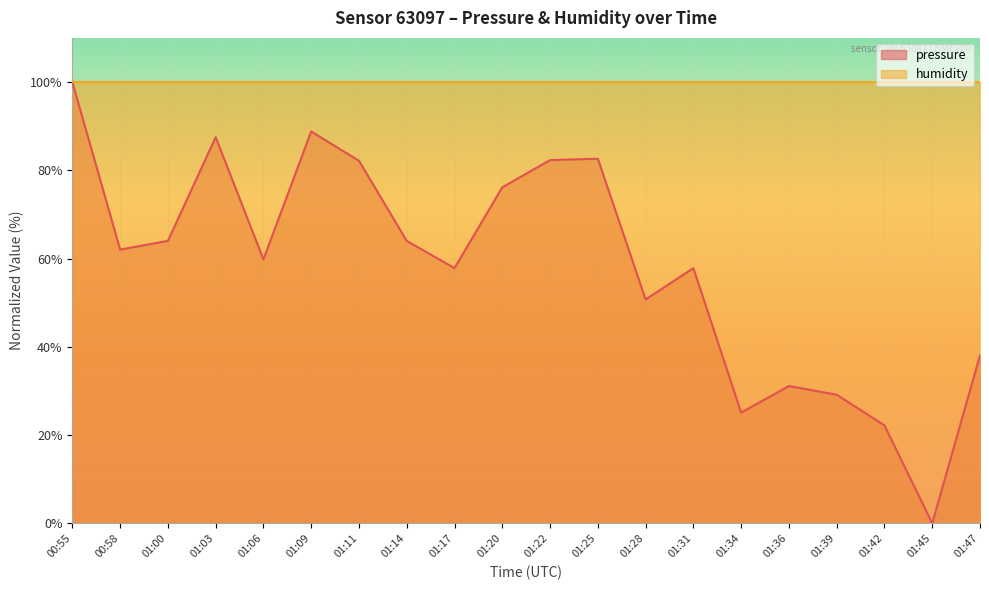

Reading left to right, transcribe all the data shown in this chart.

00:55=100.0	00:58=62.0	01:00=64.0	01:03=87.5	01:06=59.8	01:09=88.8	01:11=82.2	01:14=64.0	01:17=57.8	01:20=76.1	01:22=82.3	01:25=82.6	01:28=50.7	01:31=57.8	01:34=25.1	01:36=31.1	01:39=29.1	01:42=22.2	01:45=0.0	01:47=38.1